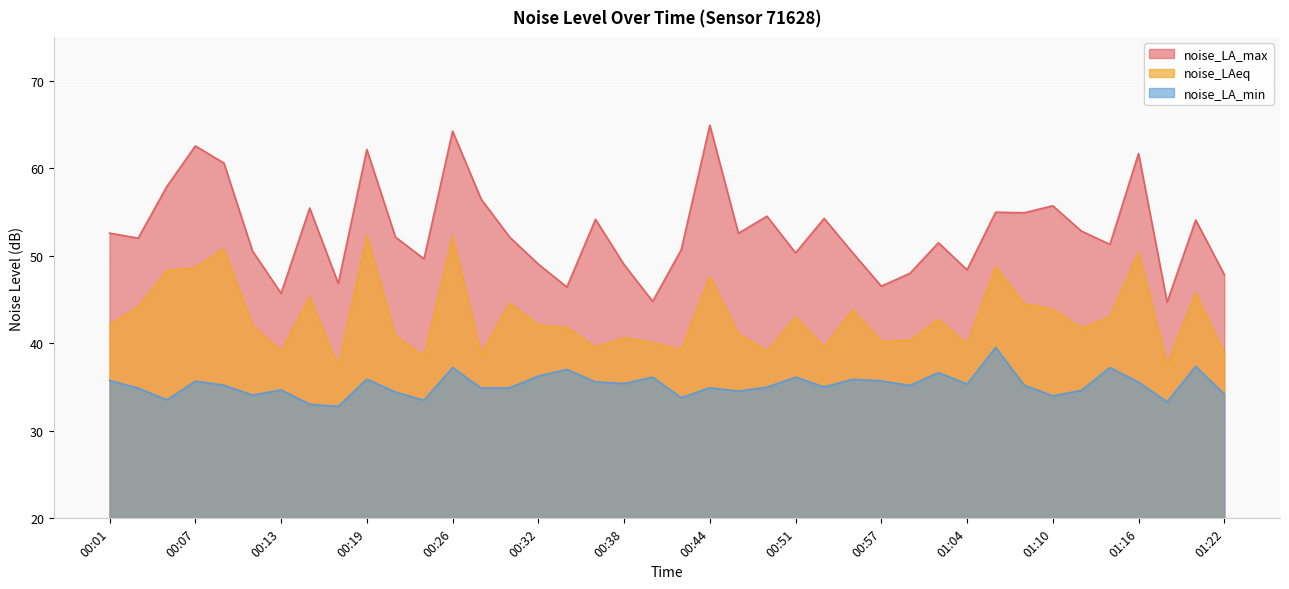

How many lines are shown in the chart?

3